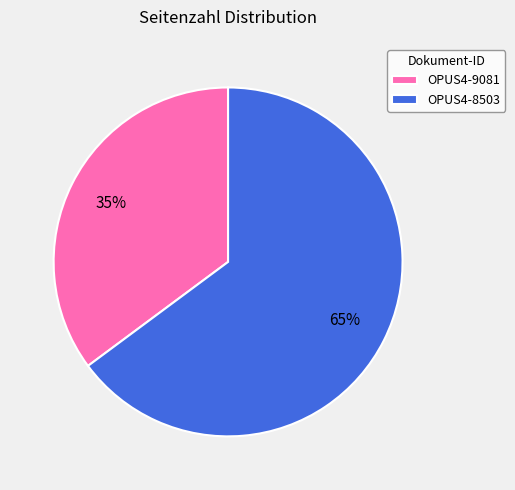

Which slice is the smallest?

OPUS4-9081